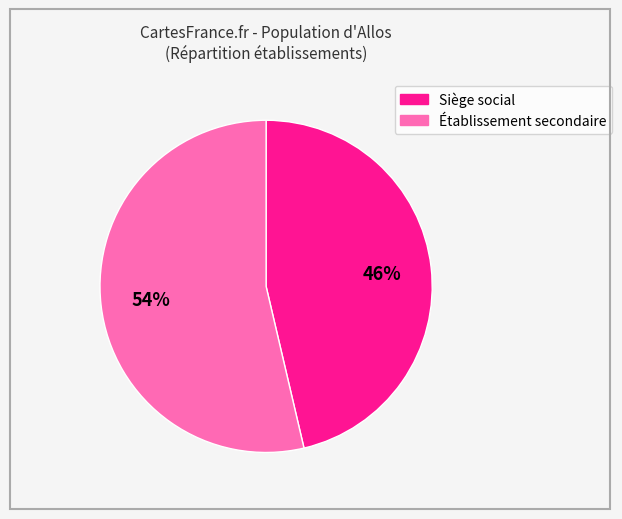

Is there any slice that represents more than half of the pie?

Yes